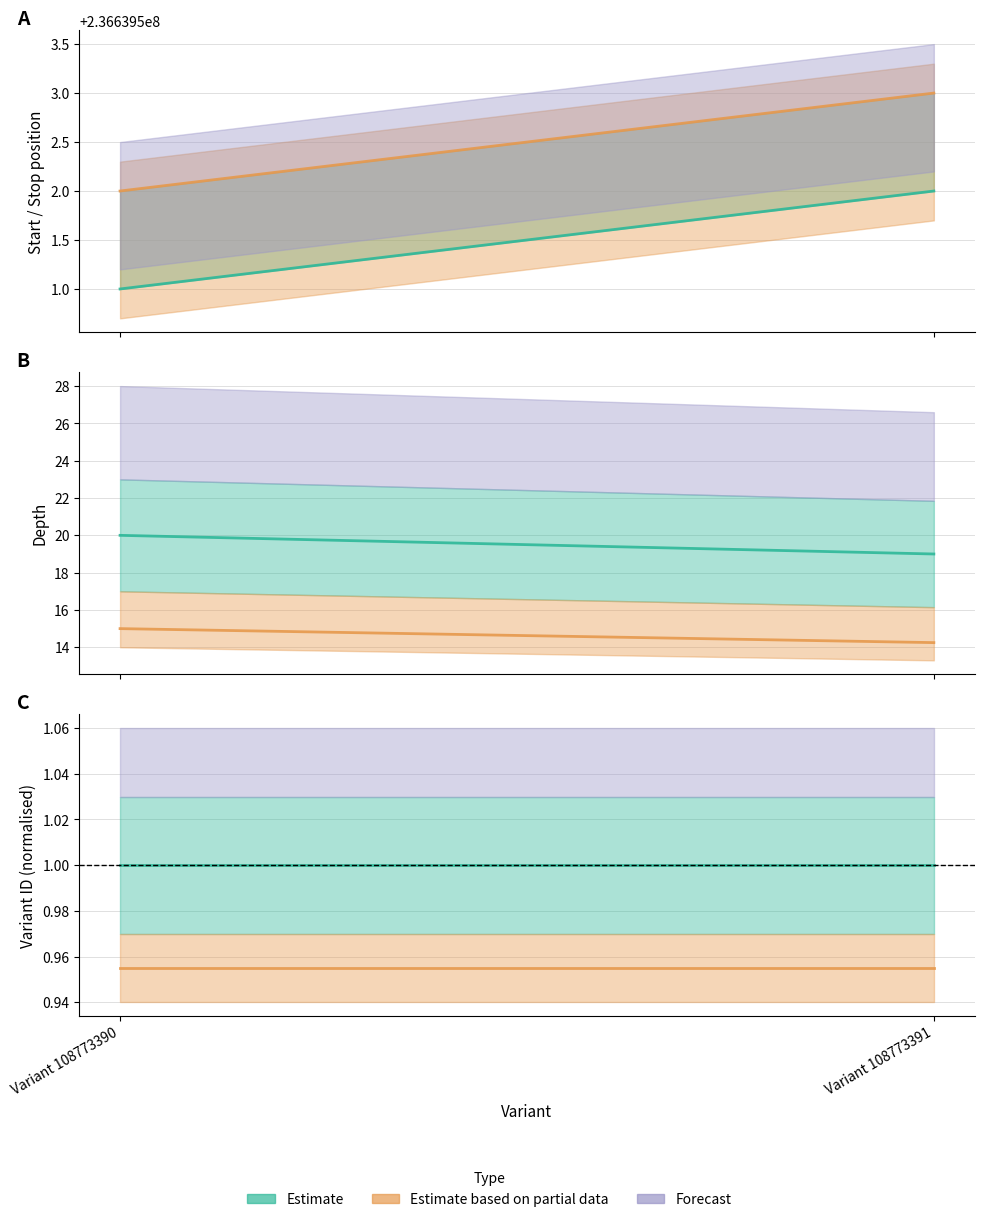

What is the spread (max minus min) of values at Variant 108773390?

236639501.0